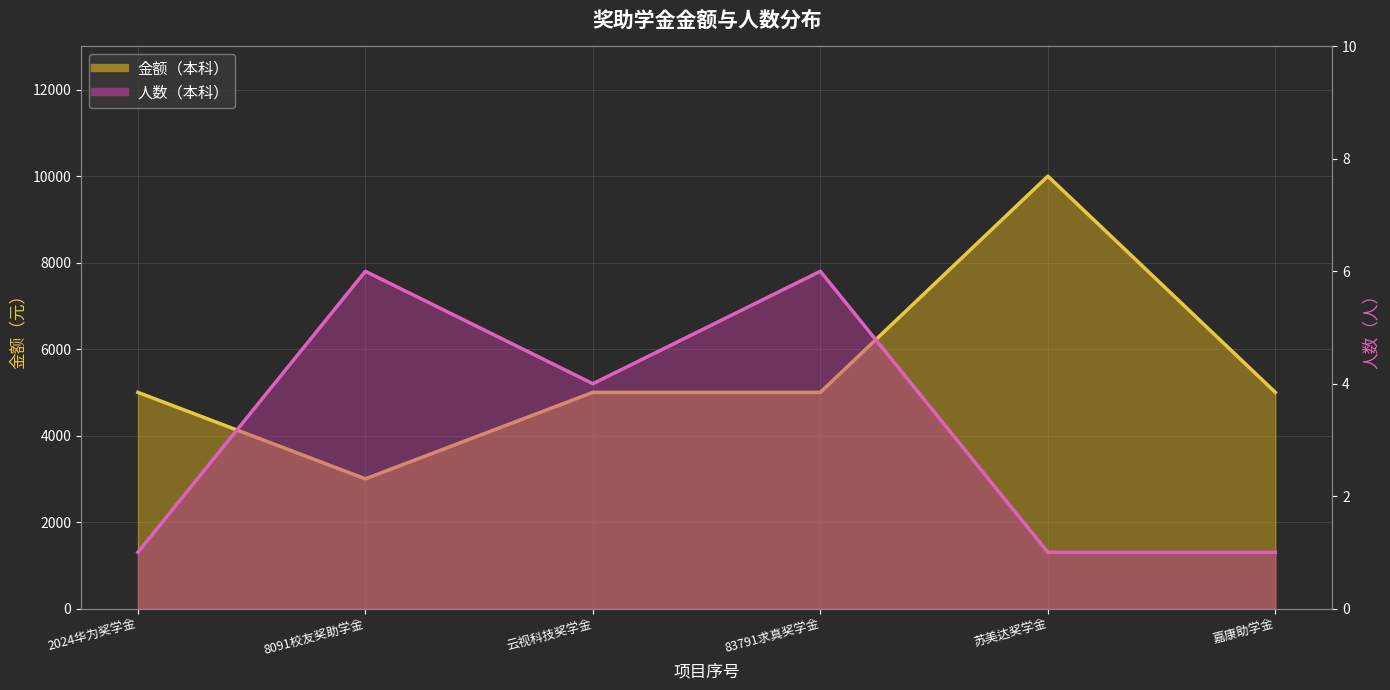

Which series has the largest total across all categories?

金额（本科）